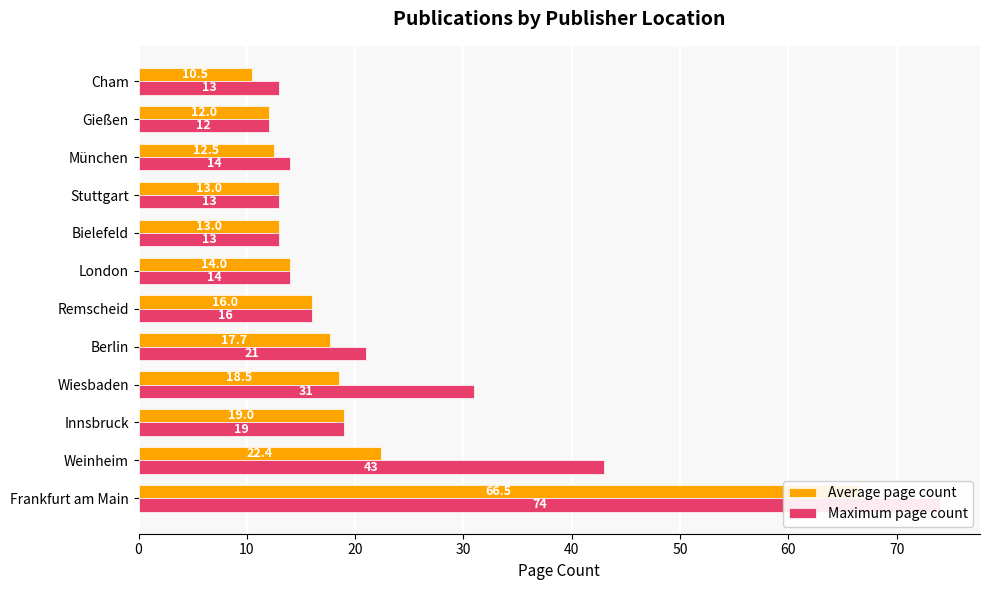

What are all the series names shown in the legend?

Average page count, Maximum page count